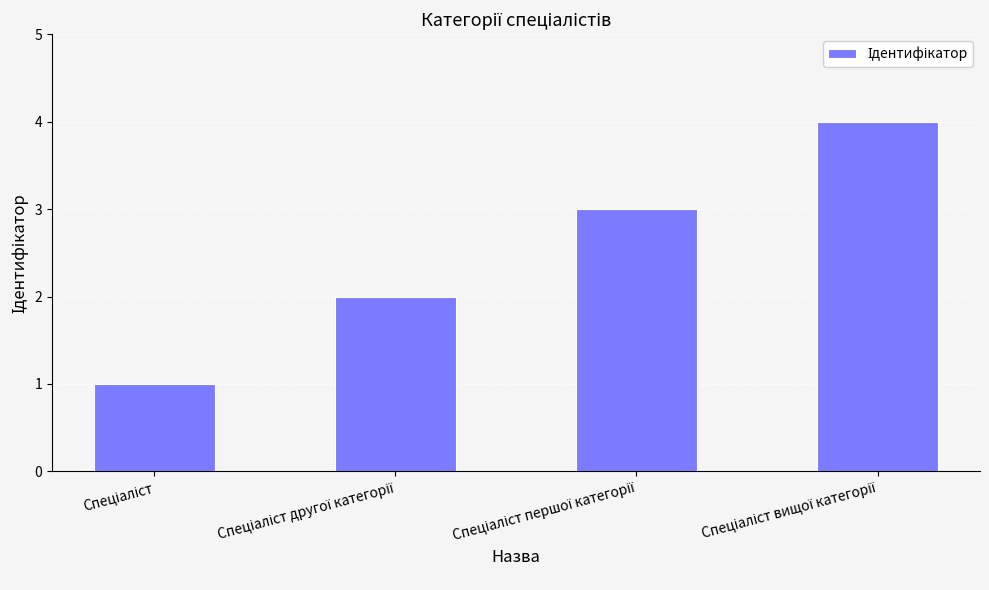

What is the maximum value shown in the chart?

4